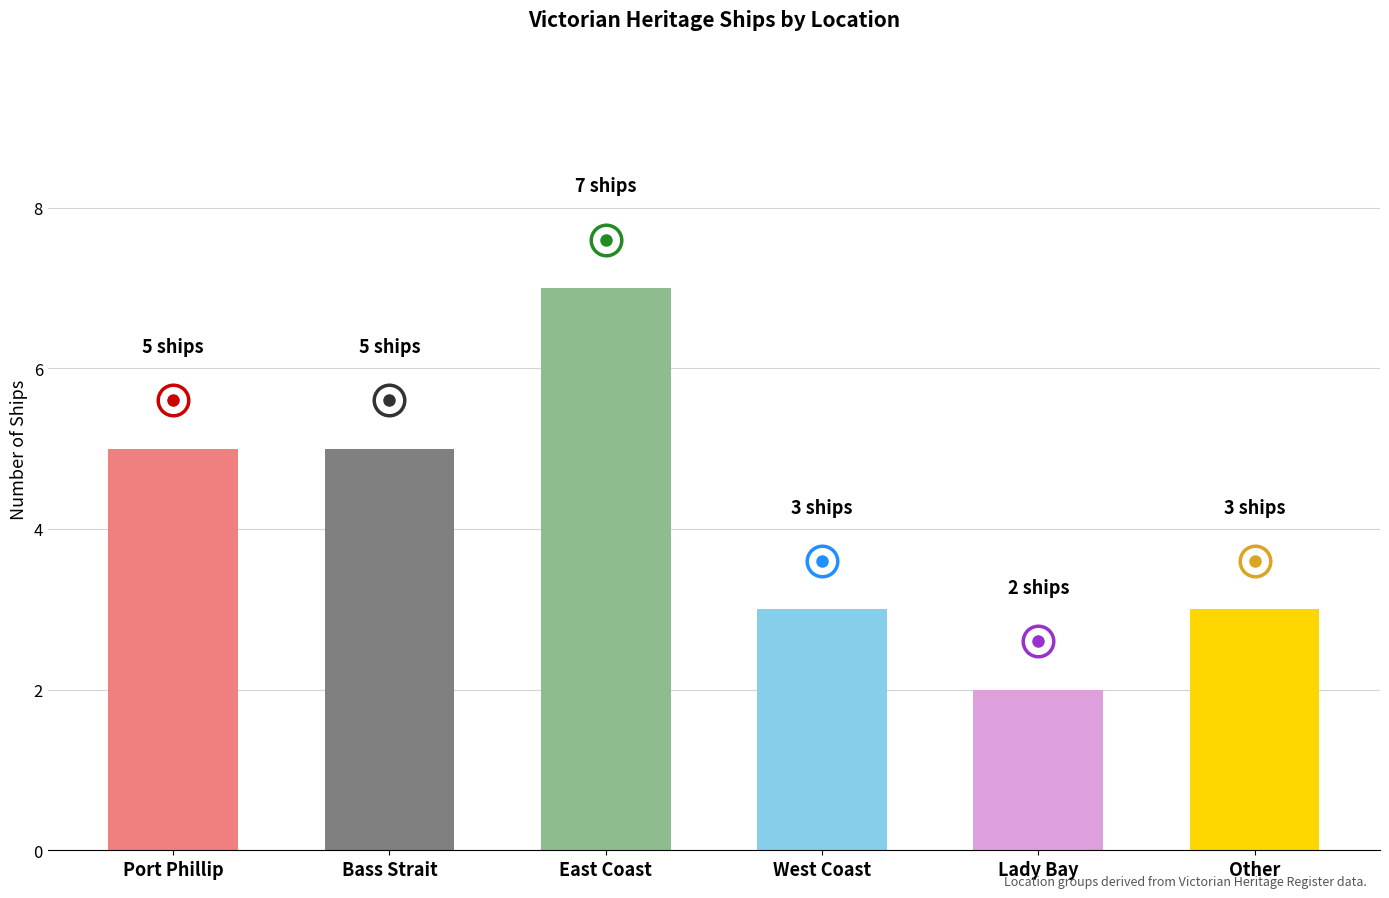

Are the bars horizontal?

No